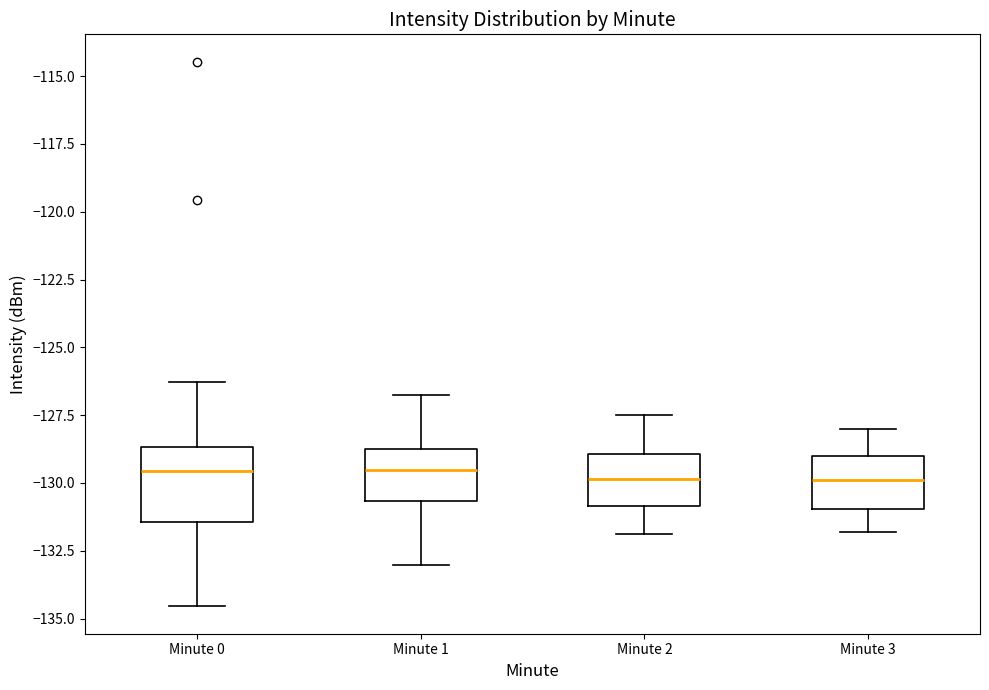

Where does the median line of the box for Minute 1 sit on the y-axis? The values are not printed on the chart, so give them approximately, as read against the axis.

-129.5